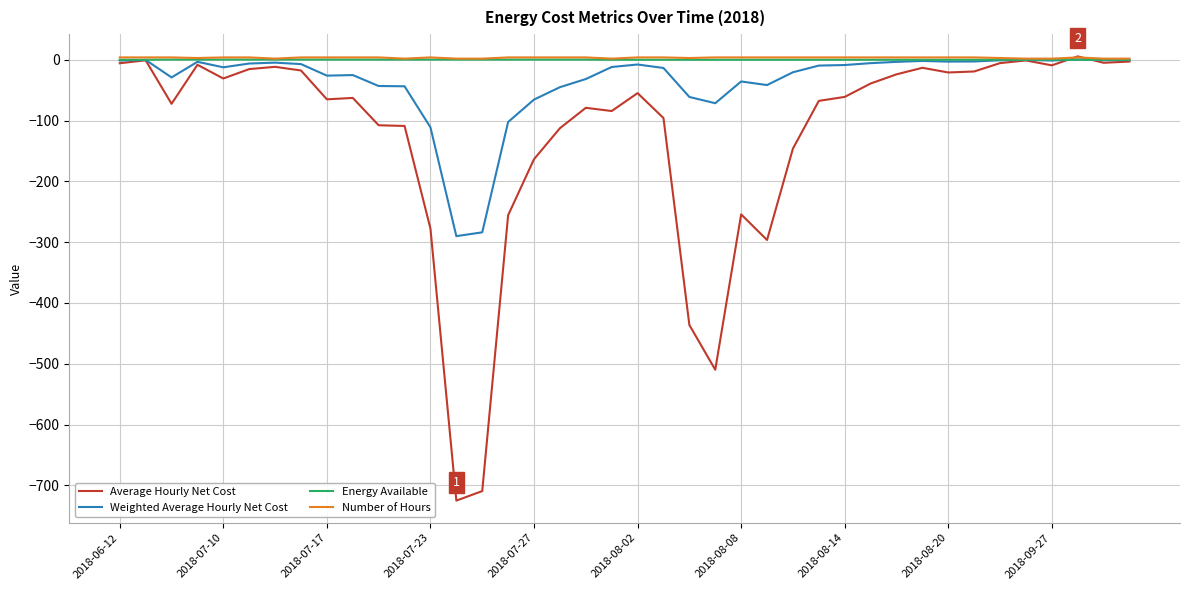

Count the number of data series in this chart.

4